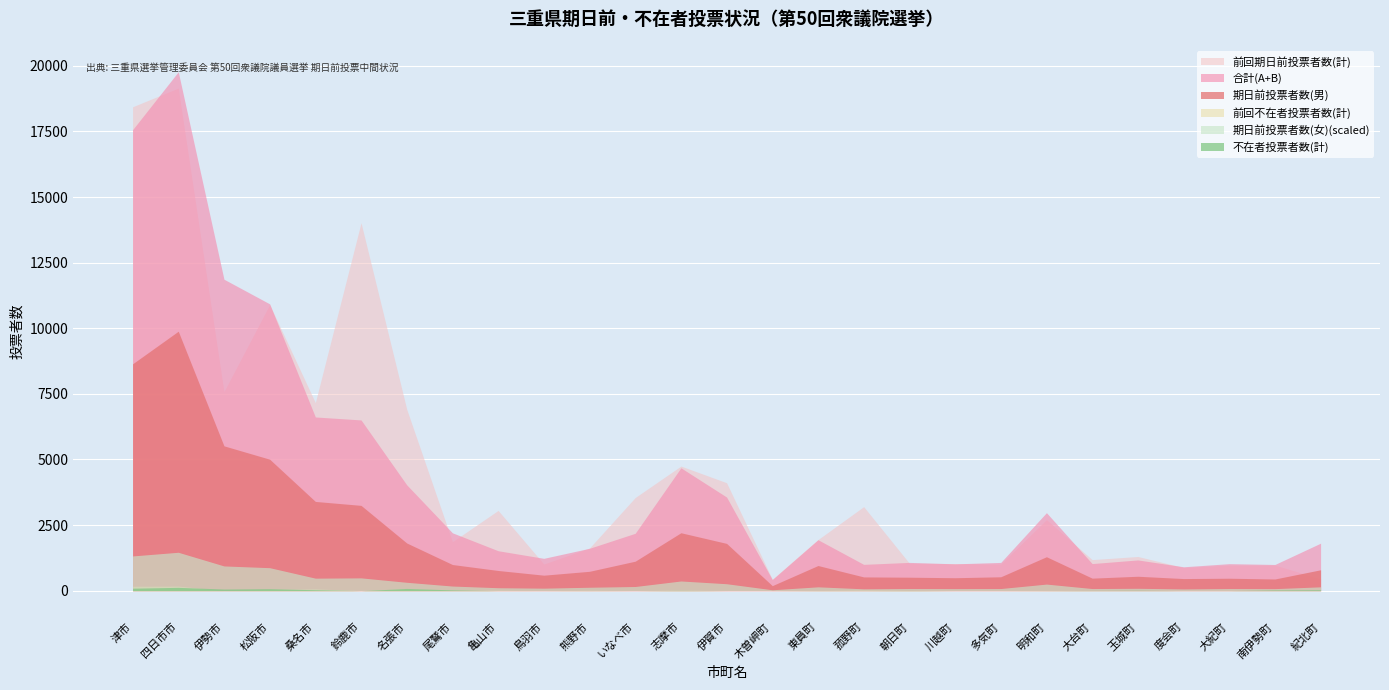

Which series has the largest range (max minus min)?

合計(A+B)